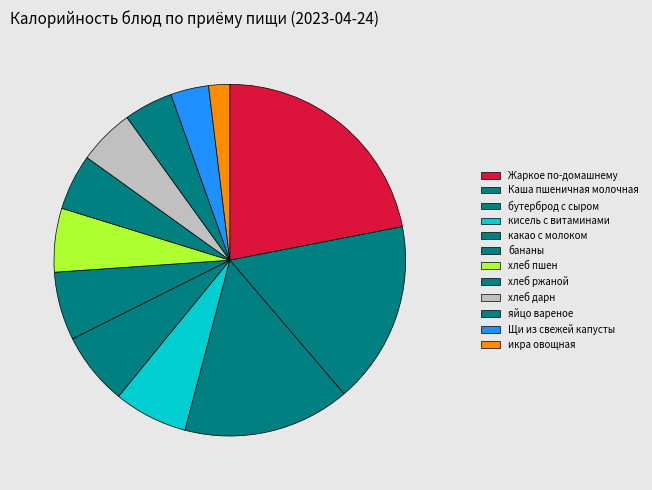

How many segments does this pie chart have?

12